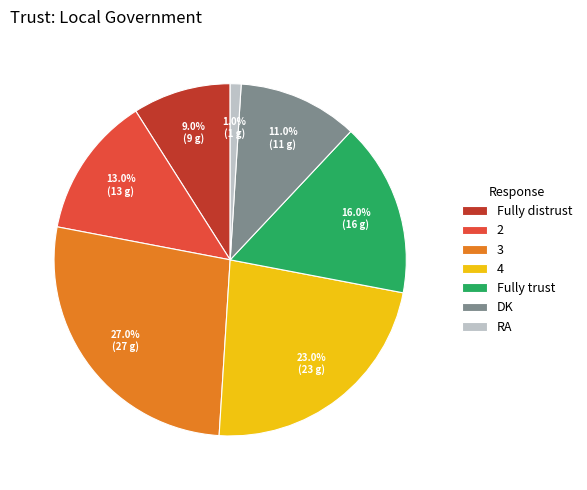

To the nearest percent, what is the difference between the Fully distrust and 3 slice percentages?

18%